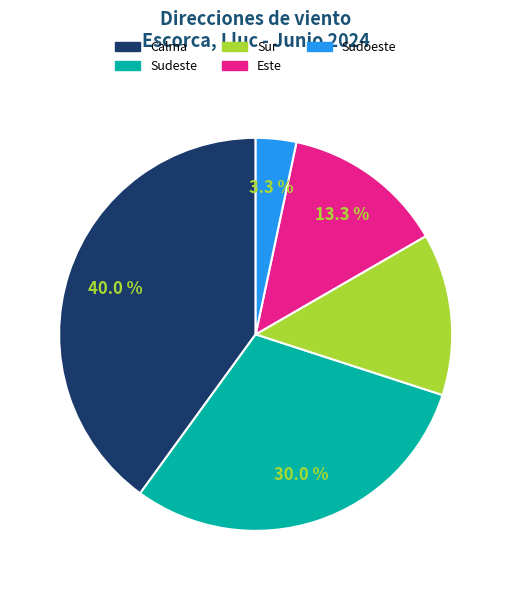

The Calma slice represents 31% of the pie. True or false?

False